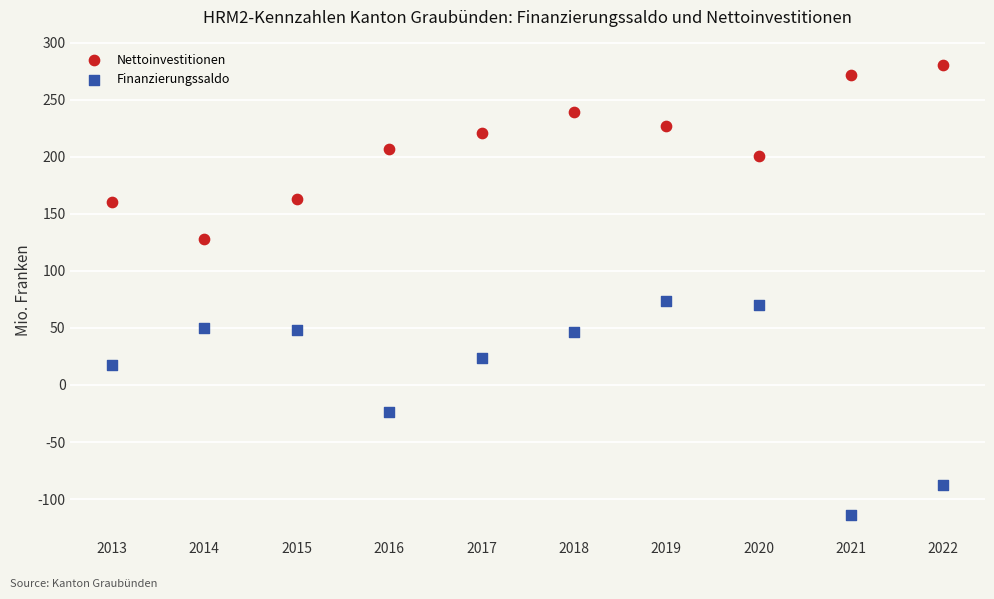

Across all data points, what is the range of Y values (max minus min)?

394.4